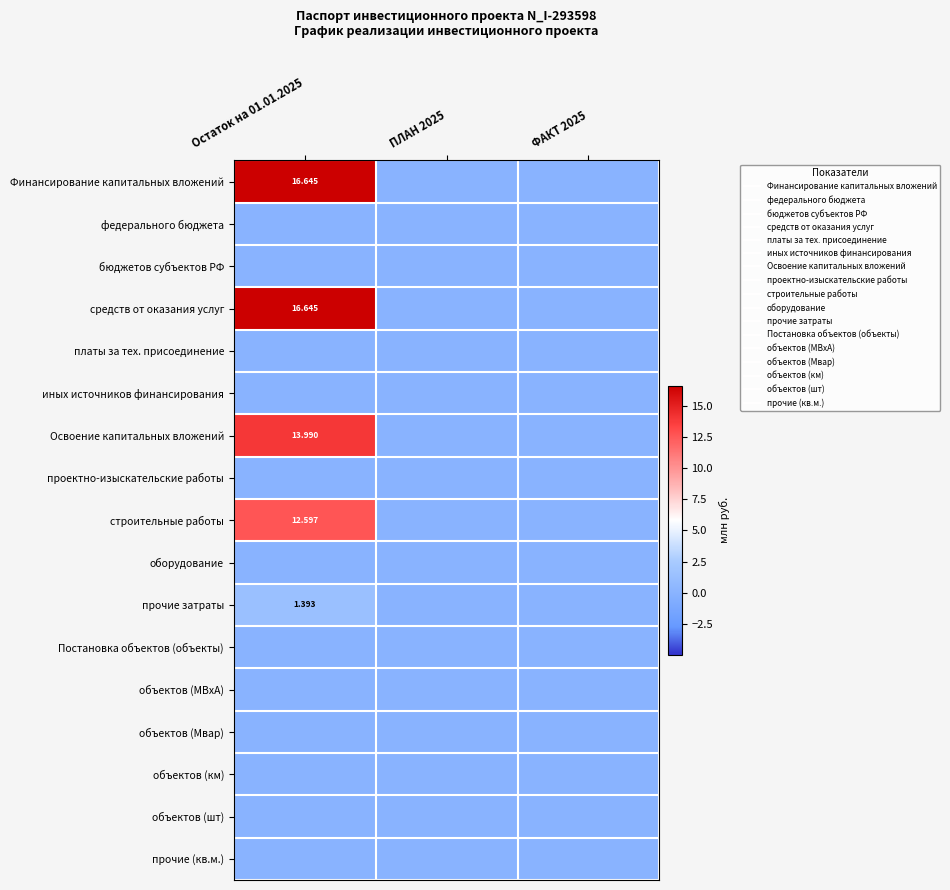

Which label corresponds to the smallest value in the chart?

ПЛАН 2025